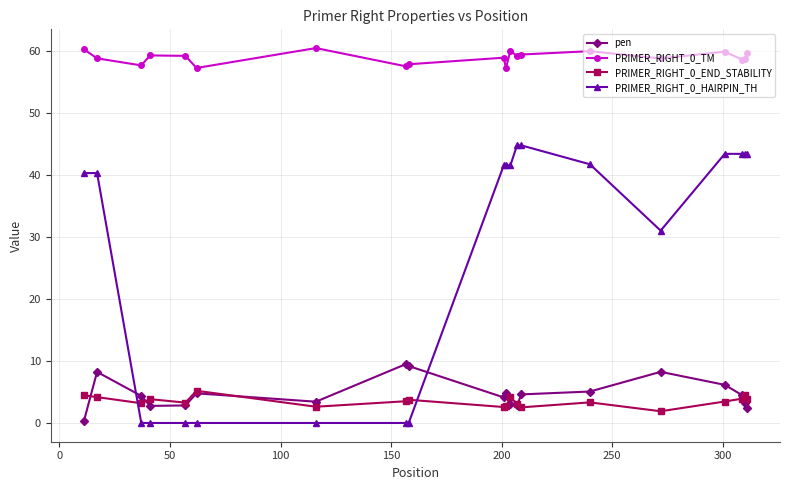

Which series has the widest spread of values?

PRIMER_RIGHT_0_HAIRPIN_TH